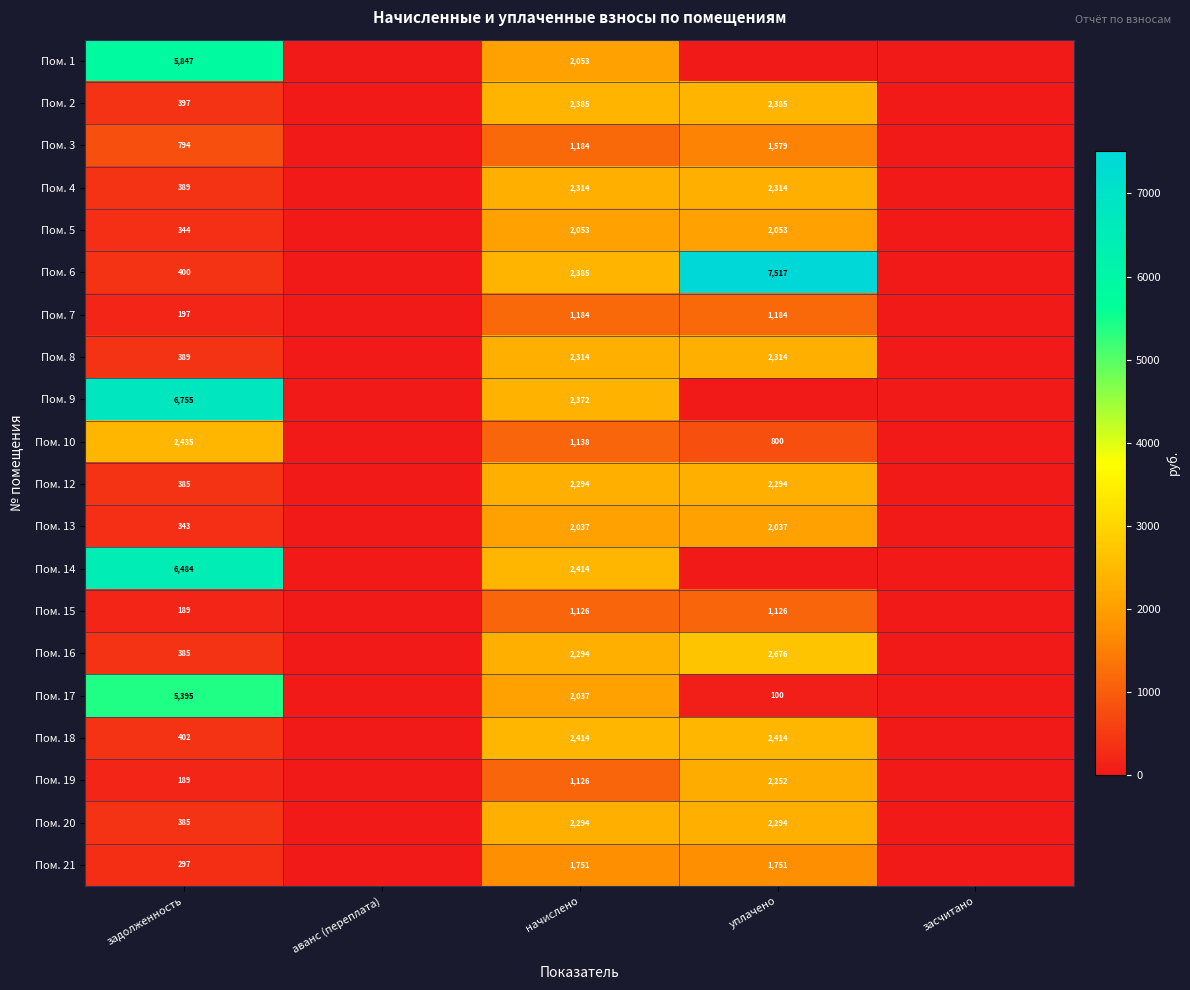

The Пом. 21 series shows 297 at задолженность. True or false?

True